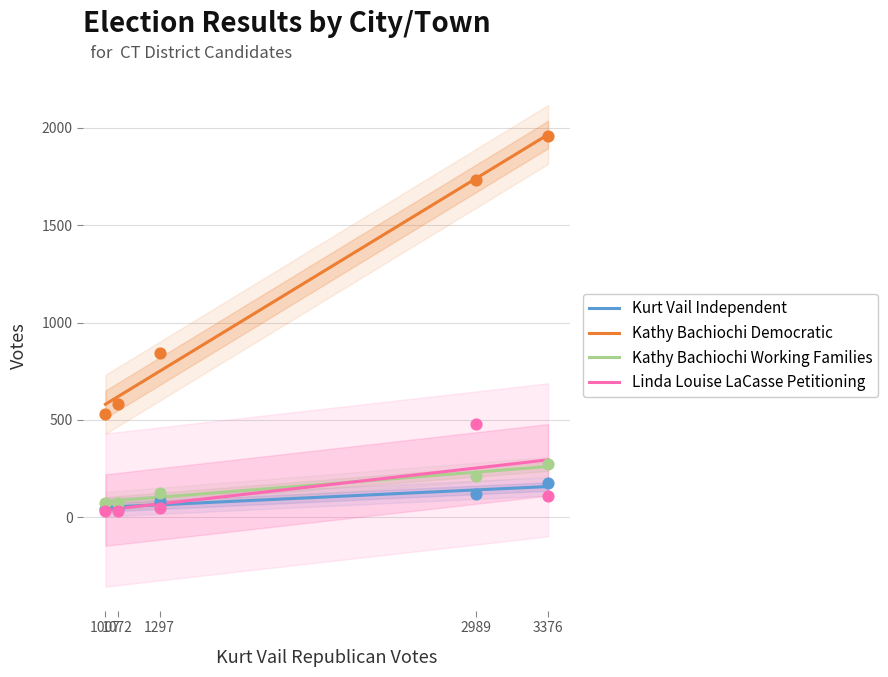

True or false: Kathy Bachiochi Working Families and Kathy Bachiochi Democratic cross at least once.

False